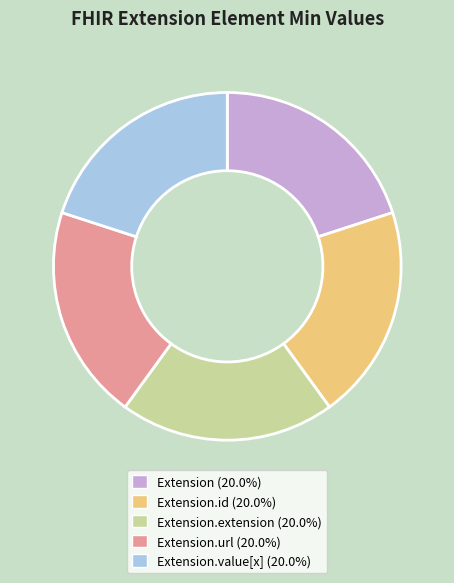

Does any single category account for the majority?

No